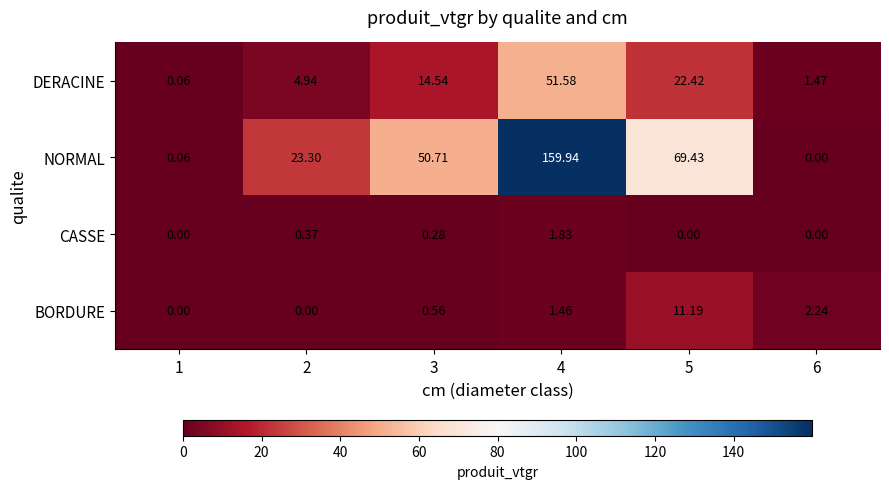

Is the value of DERACINE at 2 greater than the value of NORMAL at 4?

No